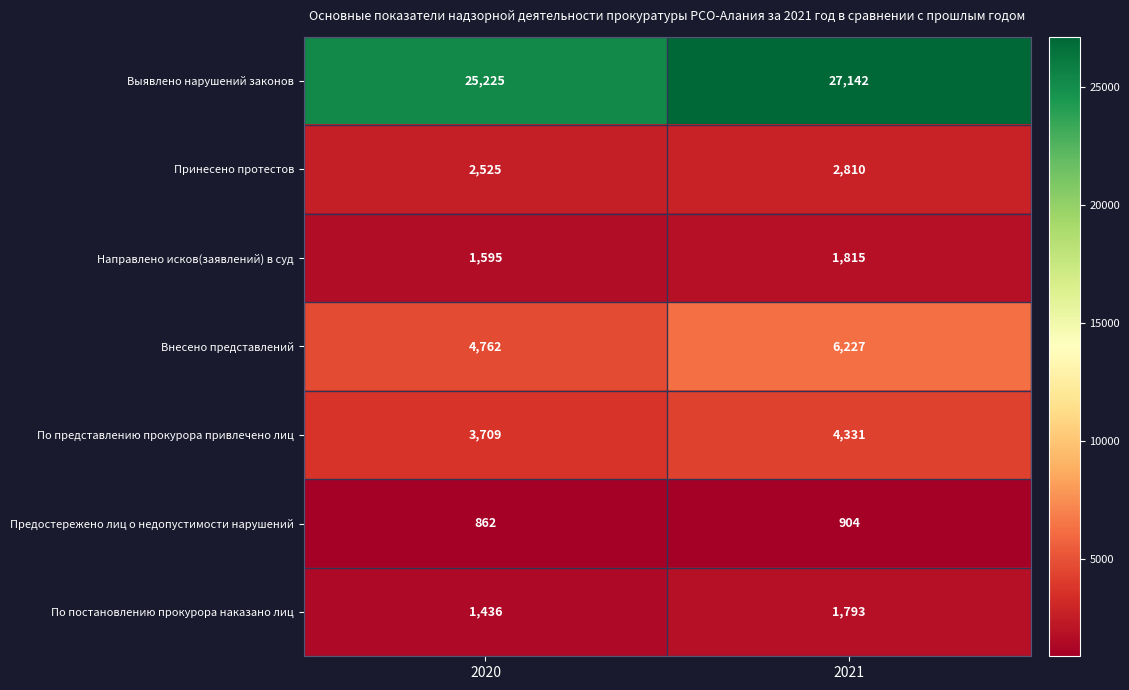

Which series has the widest spread of values?

Выявлено нарушений законов